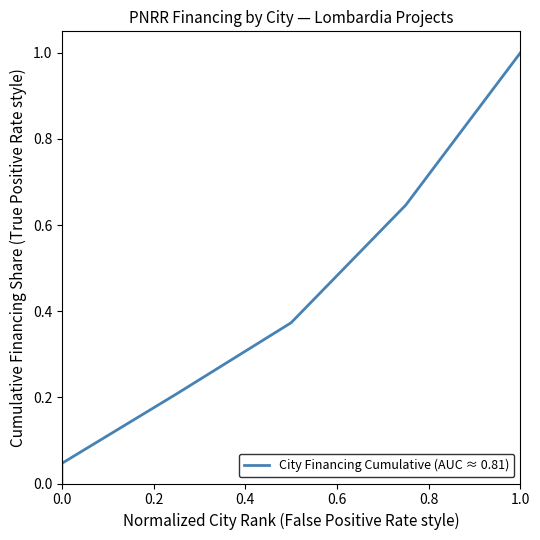

How many values are above zero?

5